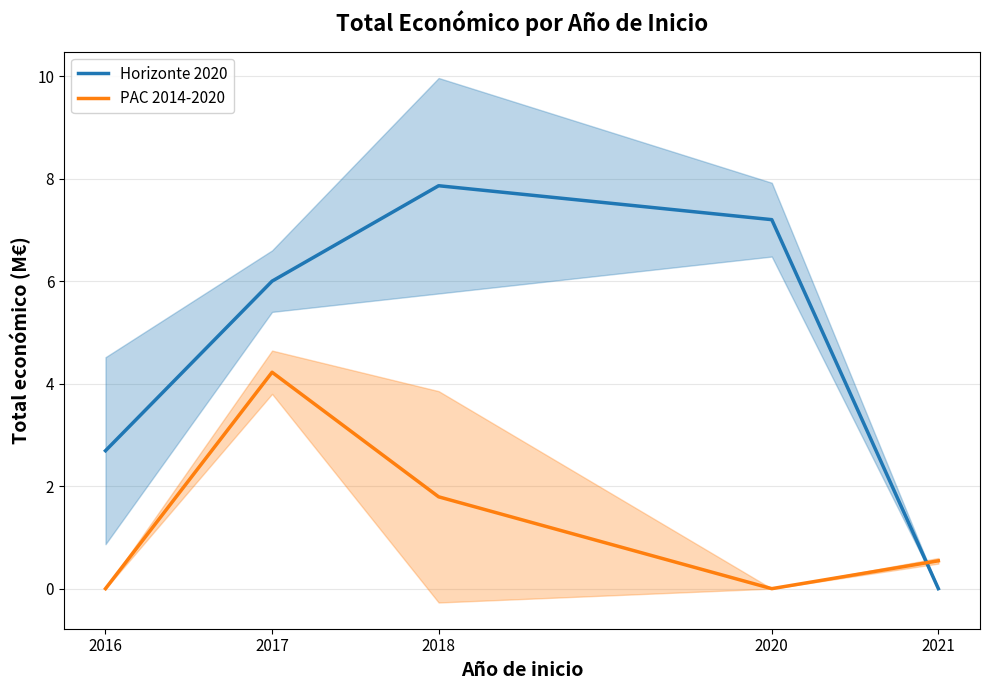

At 2017, list the series in order from smallest to largest.

PAC 2014-2020, Horizonte 2020